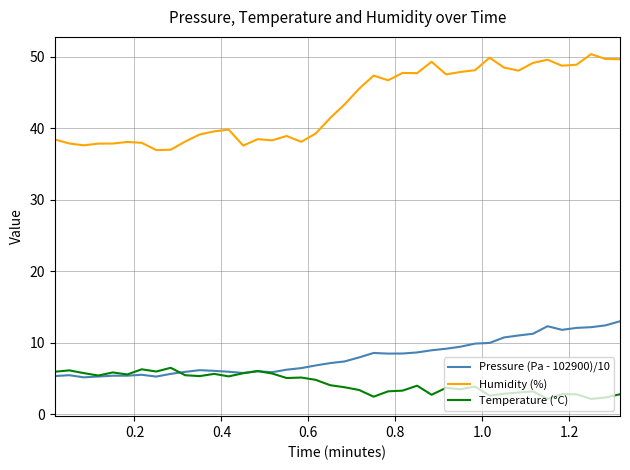

What is the lowest value of the Temperature (°C) series?

2.2